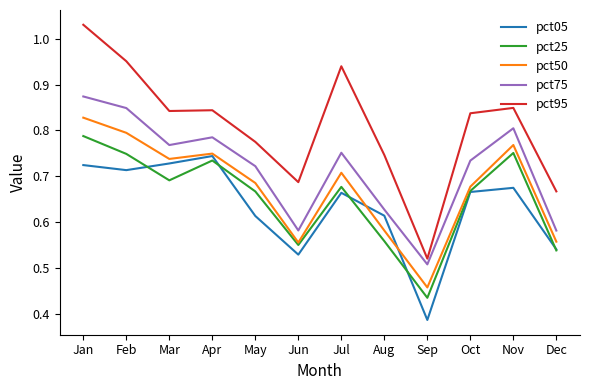

What are all the series names shown in the legend?

pct05, pct25, pct50, pct75, pct95